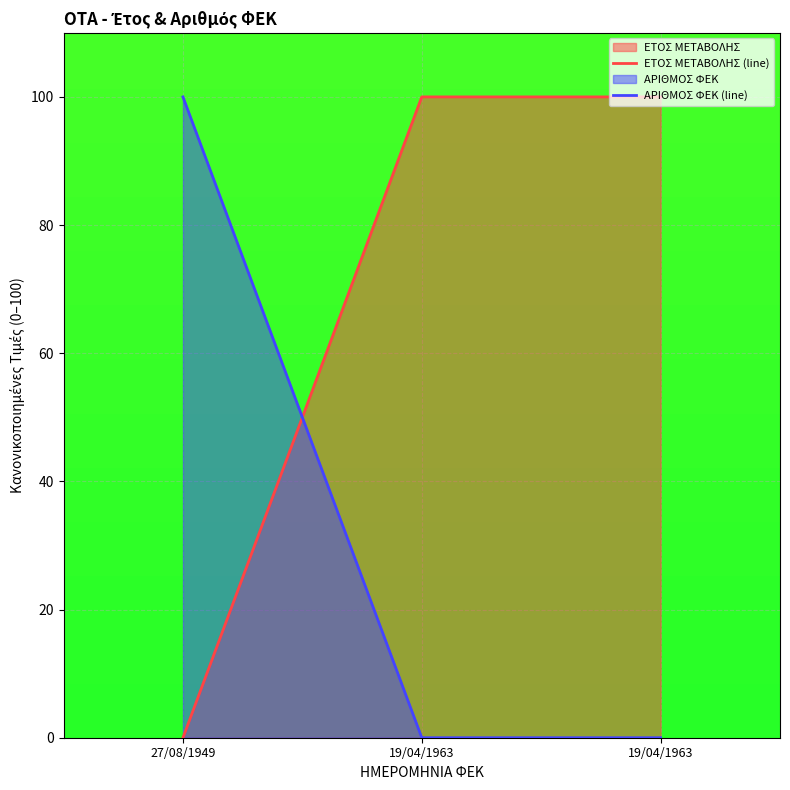

Reading left to right, transcribe all the data shown in this chart.

ΕΤΟΣ ΜΕΤΑΒΟΛΗΣ (line): 0.0	100.0	100.0
ΑΡΙΘΜΟΣ ΦΕΚ (line): 100.0	0.0	0.0